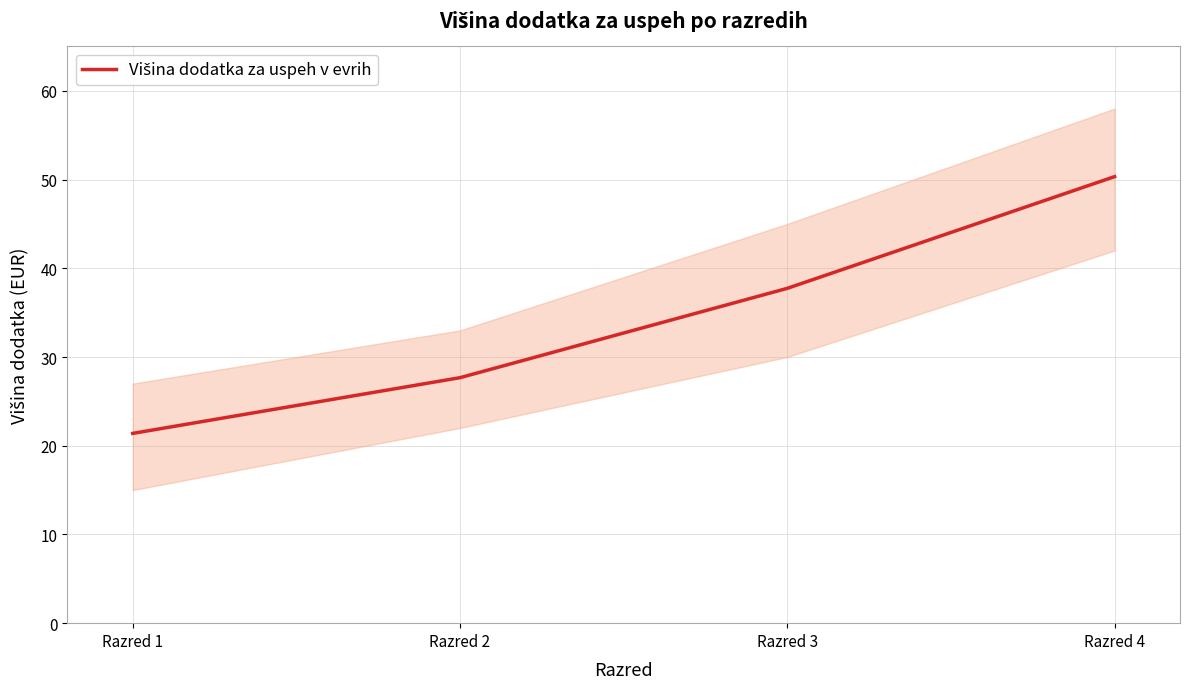

Count the number of categories in the chart.

4